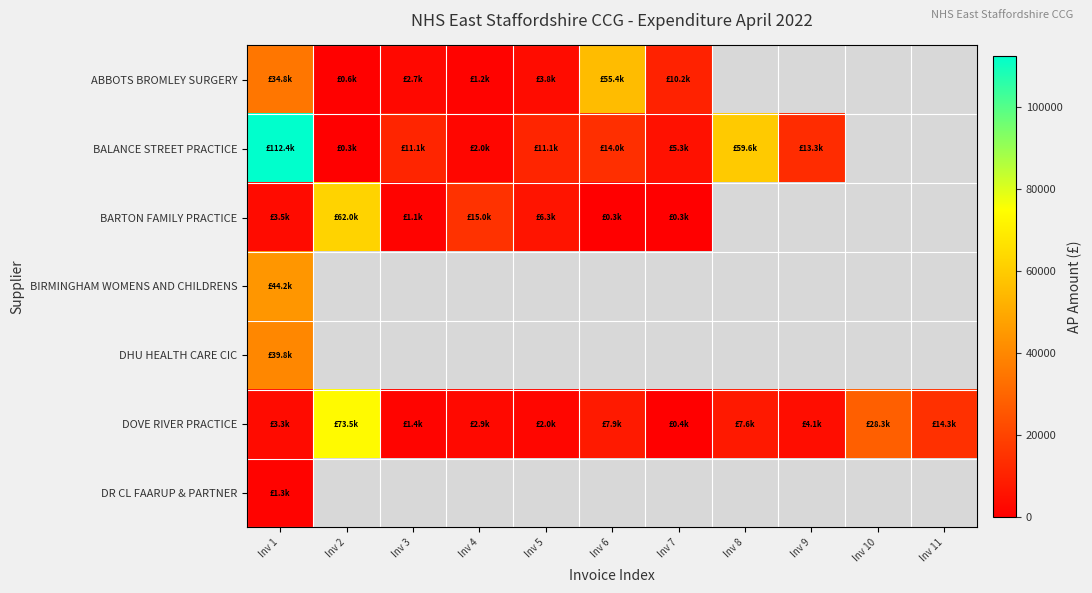

True or false: DOVE RIVER PRACTICE has a value of 13415.8 at Inv 6.

False